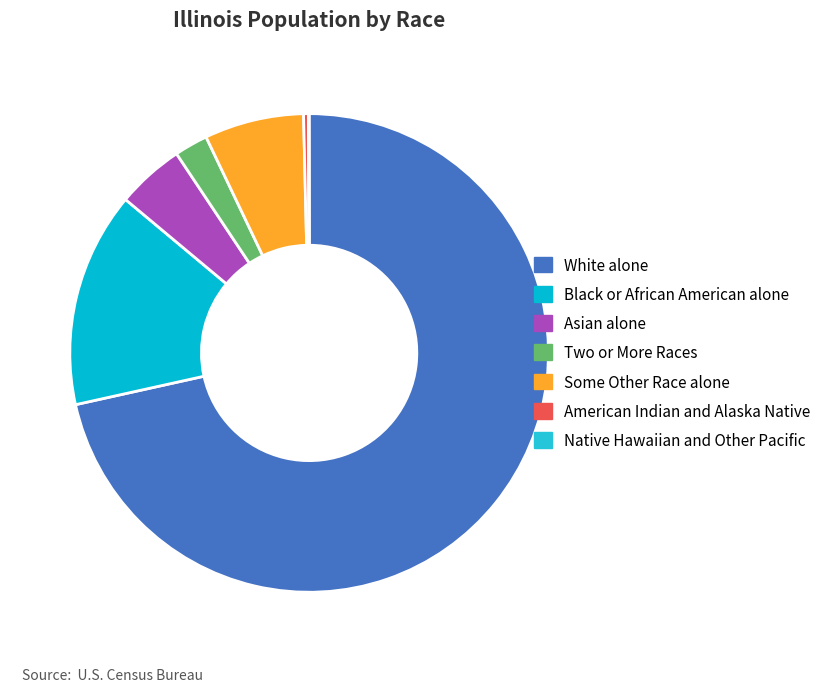

To the nearest percent, what is the combined percentage of Asian alone and Some Other Race alone?

11%